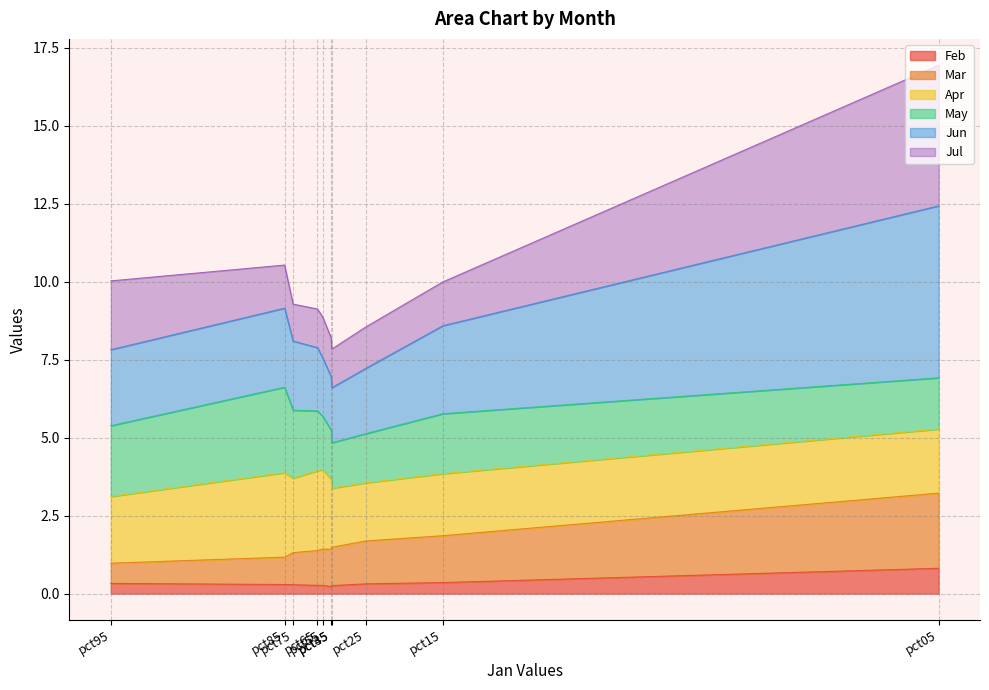

At which category is the sum across all series the highest?

pct05